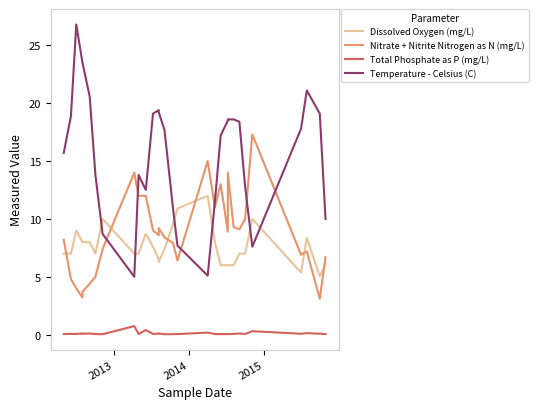

How many times do Dissolved Oxygen (mg/L) and Temperature - Celsius (C) cross each other?

6